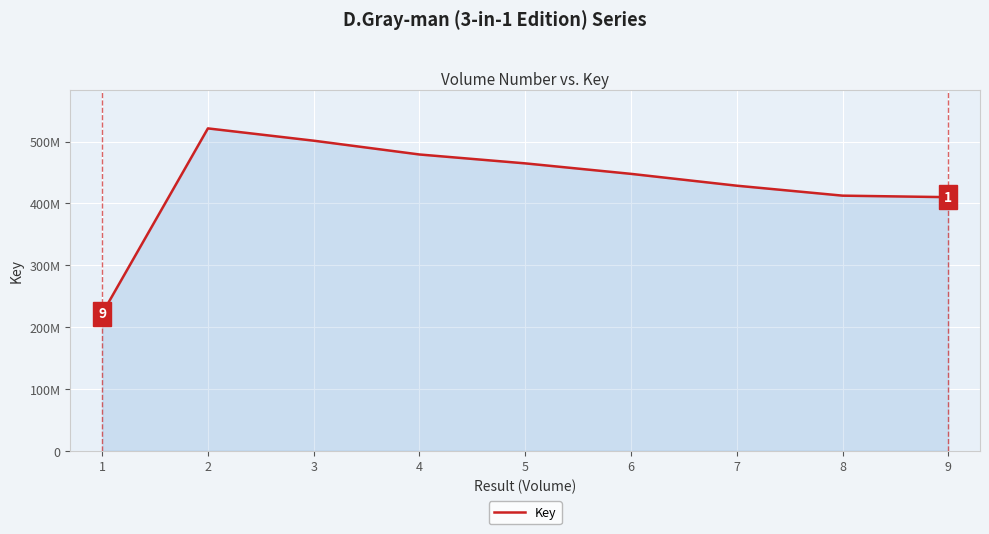

Does the chart have visible grid lines?

Yes